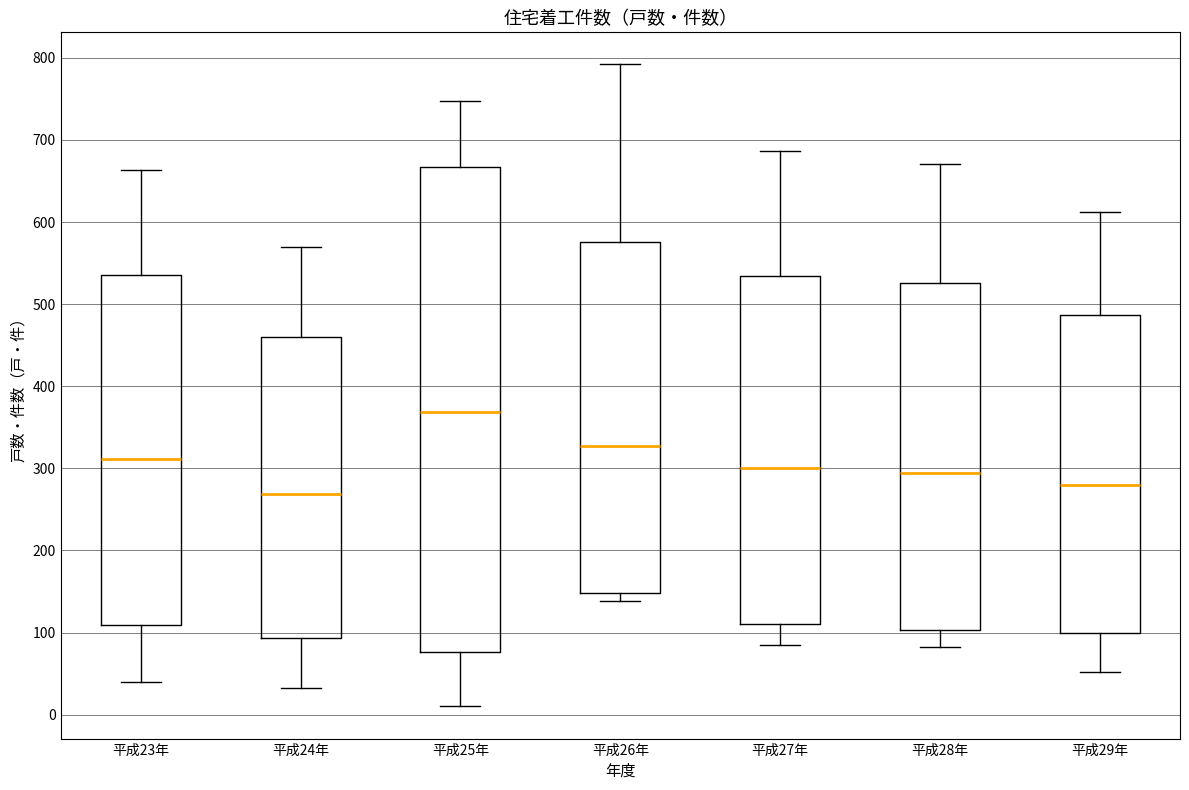

Reading left to right, transcribe this box plot: for each box, give where its median line is, the range the box spans, and where its two whiskers end, as read against the y-axis. The values are not printed on the chart, so give them approximately, as read against the axis.

平成23年: median 310, box 110 to 540, whiskers 40 to 660
平成24年: median 270, box 90 to 460, whiskers 30 to 570
平成25年: median 370, box 80 to 670, whiskers 10 to 750
平成26年: median 330, box 150 to 580, whiskers 140 to 790
平成27年: median 300, box 110 to 530, whiskers 90 to 690
平成28年: median 290, box 100 to 530, whiskers 80 to 670
平成29年: median 280, box 100 to 490, whiskers 50 to 610